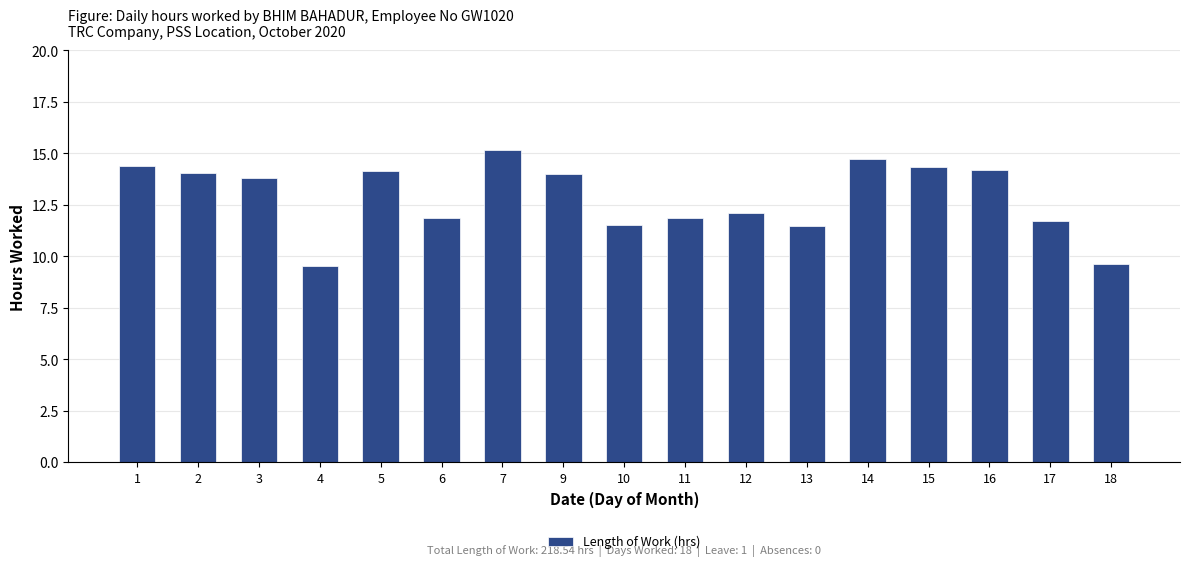

What value does the data have at 14?

14.7